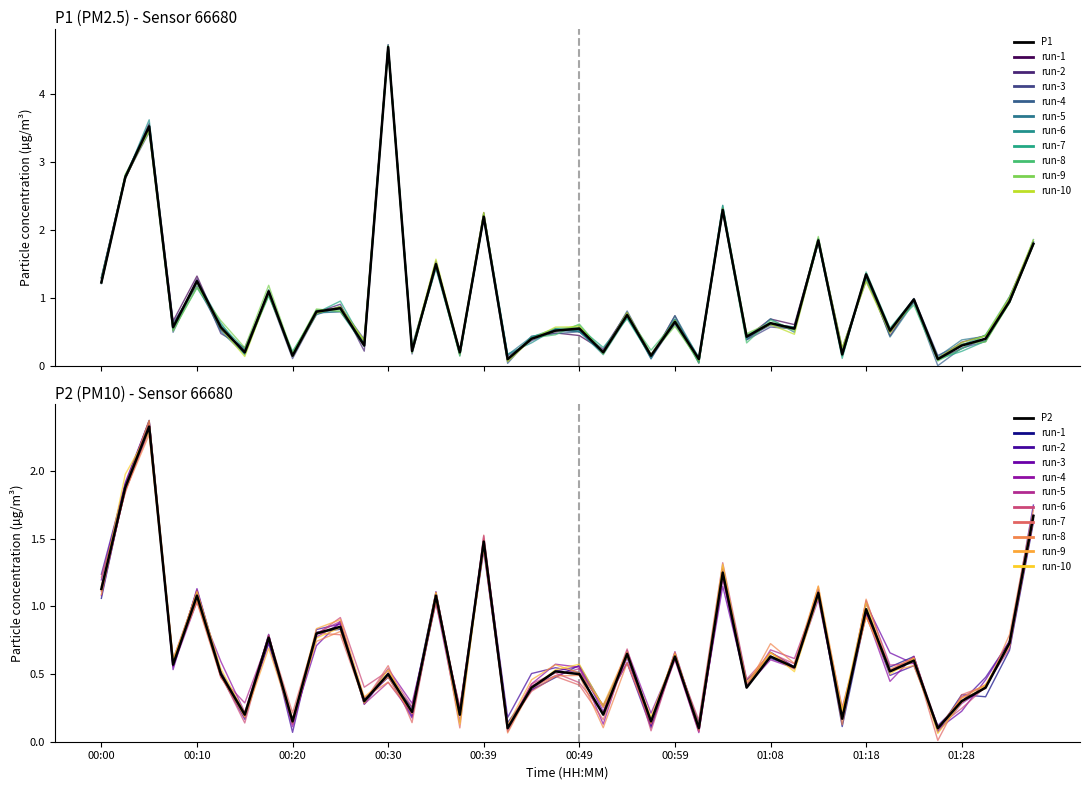

What is the difference between the second highest and second lowest values in the P1 series?

3.4